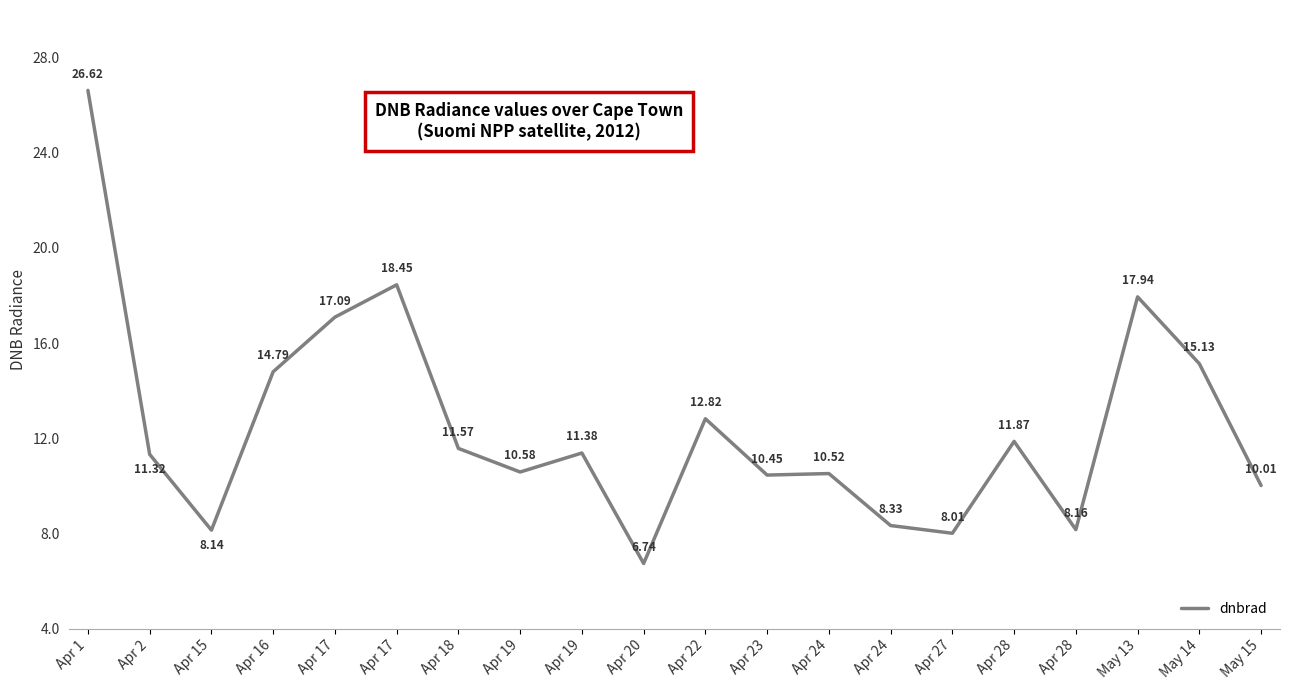

Reading left to right, what are all the values shown in this chart?

Apr 1=26.6	Apr 2=11.3	Apr 15=8.1	Apr 16=14.8	Apr 17=17.1	Apr 17=18.4	Apr 18=11.6	Apr 19=10.6	Apr 19=11.4	Apr 20=6.7	Apr 22=12.8	Apr 23=10.5	Apr 24=10.5	Apr 24=8.3	Apr 27=8.0	Apr 28=11.9	Apr 28=8.2	May 13=17.9	May 14=15.1	May 15=10.0